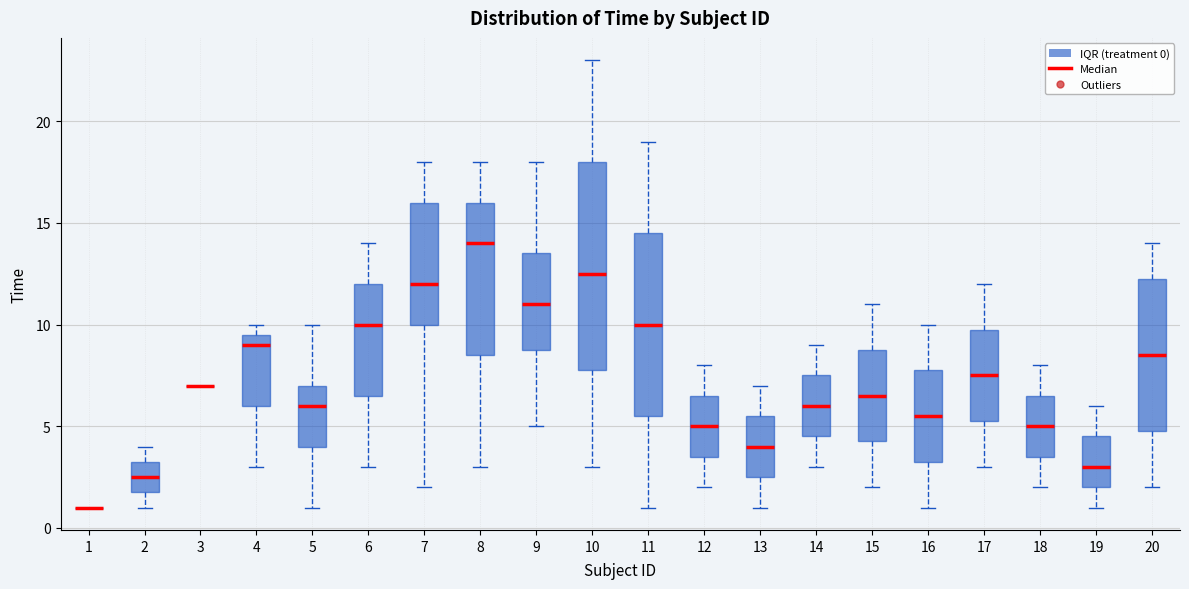

Reading left to right, transcribe this box plot: for each box, give where its median line is, the range the box spans, and where its two whiskers end, as read against the y-axis. The values are not printed on the chart, so give them approximately, as read against the axis.

1: box collapsed to a line at 1.0, whiskers 1.0 to 1.0
2: median 2.5, box 2.0 to 3.5, whiskers 1.0 to 4.0
3: box collapsed to a line at 7.0, whiskers 7.0 to 7.0
4: median 9.0, box 6.0 to 9.5, whiskers 3.0 to 10.0
5: median 6.0, box 4.0 to 7.0, whiskers 1.0 to 10.0
6: median 10.0, box 6.5 to 12.0, whiskers 3.0 to 14.0
7: median 12.0, box 10.0 to 16.0, whiskers 2.0 to 18.0
8: median 14.0, box 8.5 to 16.0, whiskers 3.0 to 18.0
9: median 11.0, box 9.0 to 13.5, whiskers 5.0 to 18.0
10: median 12.5, box 8.0 to 18.0, whiskers 3.0 to 23.0
11: median 10.0, box 5.5 to 14.5, whiskers 1.0 to 19.0
12: median 5.0, box 3.5 to 6.5, whiskers 2.0 to 8.0
13: median 4.0, box 2.5 to 5.5, whiskers 1.0 to 7.0
14: median 6.0, box 4.5 to 7.5, whiskers 3.0 to 9.0
15: median 6.5, box 4.5 to 9.0, whiskers 2.0 to 11.0
16: median 5.5, box 3.5 to 8.0, whiskers 1.0 to 10.0
17: median 7.5, box 5.5 to 10.0, whiskers 3.0 to 12.0
18: median 5.0, box 3.5 to 6.5, whiskers 2.0 to 8.0
19: median 3.0, box 2.0 to 4.5, whiskers 1.0 to 6.0
20: median 8.5, box 5.0 to 12.5, whiskers 2.0 to 14.0